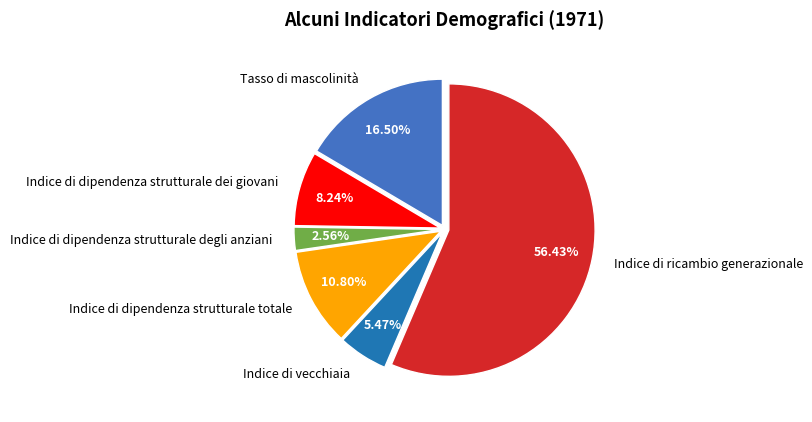

Which category has the biggest portion of the pie?

Indice di ricambio generazionale